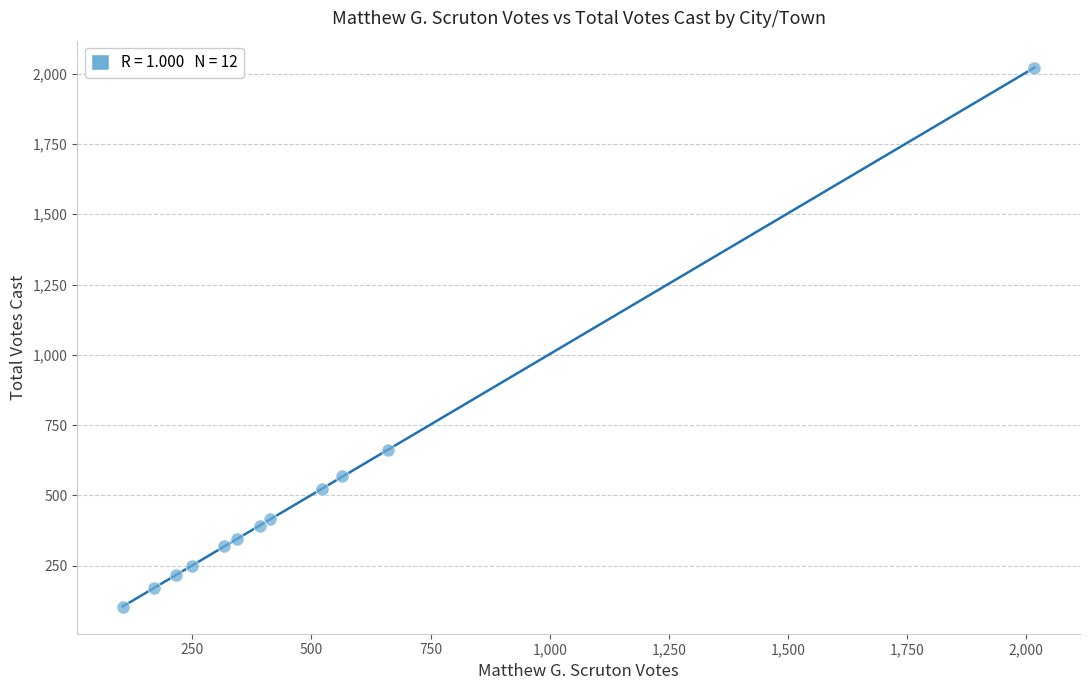

What is the range of Y values (max minus min)?

1917